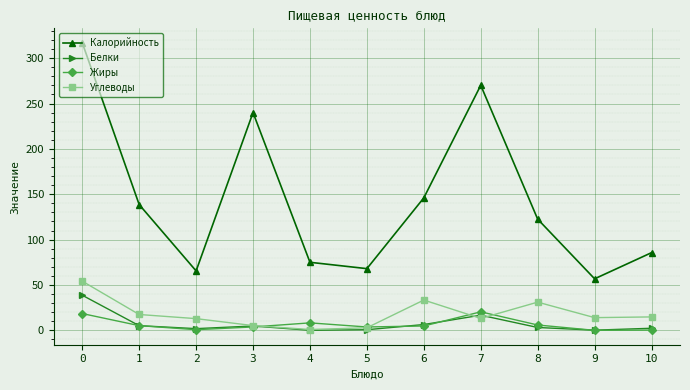

True or false: Белки has a value of 16.7 at 7.

True